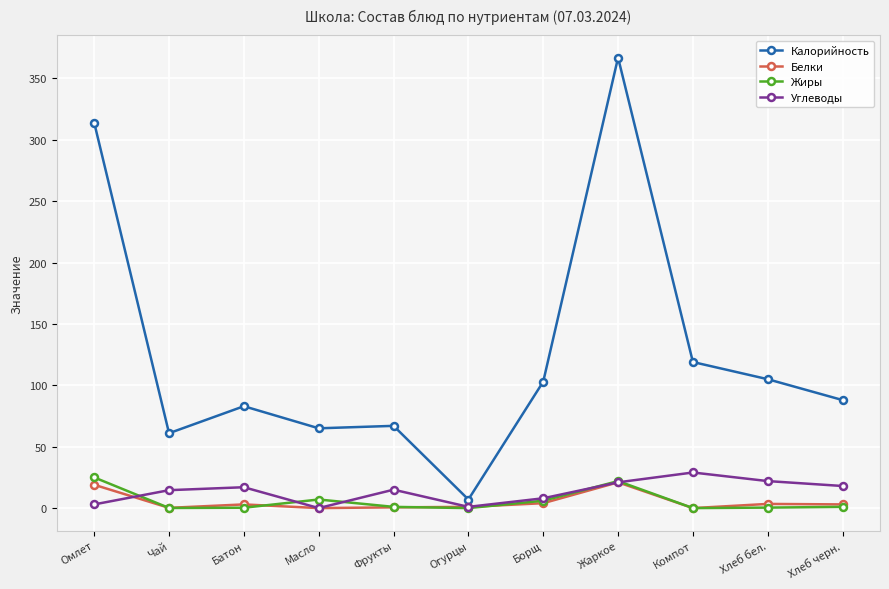

Which series has the largest total across all categories?

Калорийность